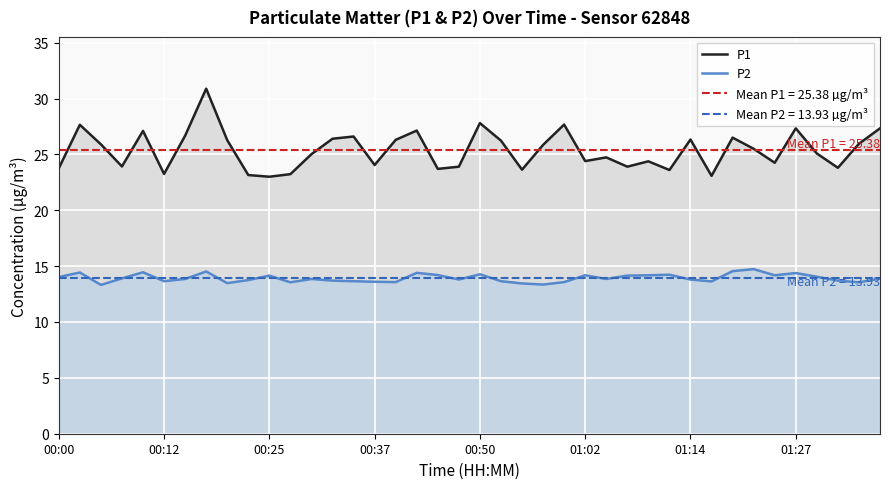

What are all the series names shown in the legend?

P1, P2